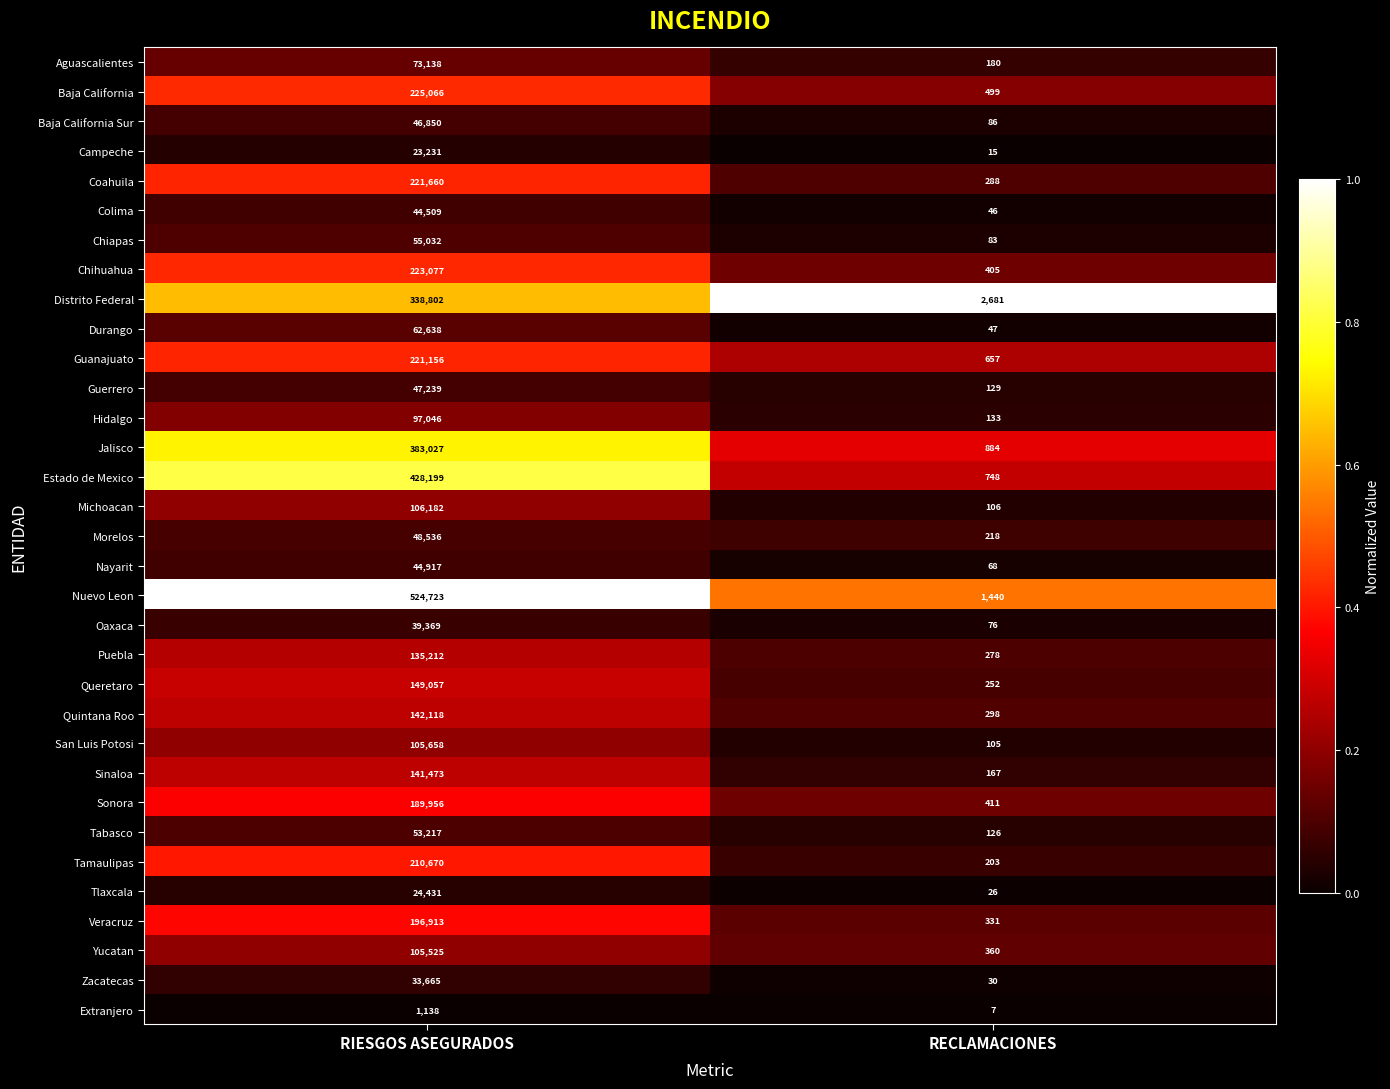

Rank the series by their maximum value, from highest to lowest.

Nuevo Leon, Estado de Mexico, Jalisco, Distrito Federal, Baja California, Chihuahua, Coahuila, Guanajuato, Tamaulipas, Veracruz, Sonora, Queretaro, Quintana Roo, Sinaloa, Puebla, Michoacan, San Luis Potosi, Yucatan, Hidalgo, Aguascalientes, Durango, Chiapas, Tabasco, Morelos, Guerrero, Baja California Sur, Nayarit, Colima, Oaxaca, Zacatecas, Tlaxcala, Campeche, Extranjero